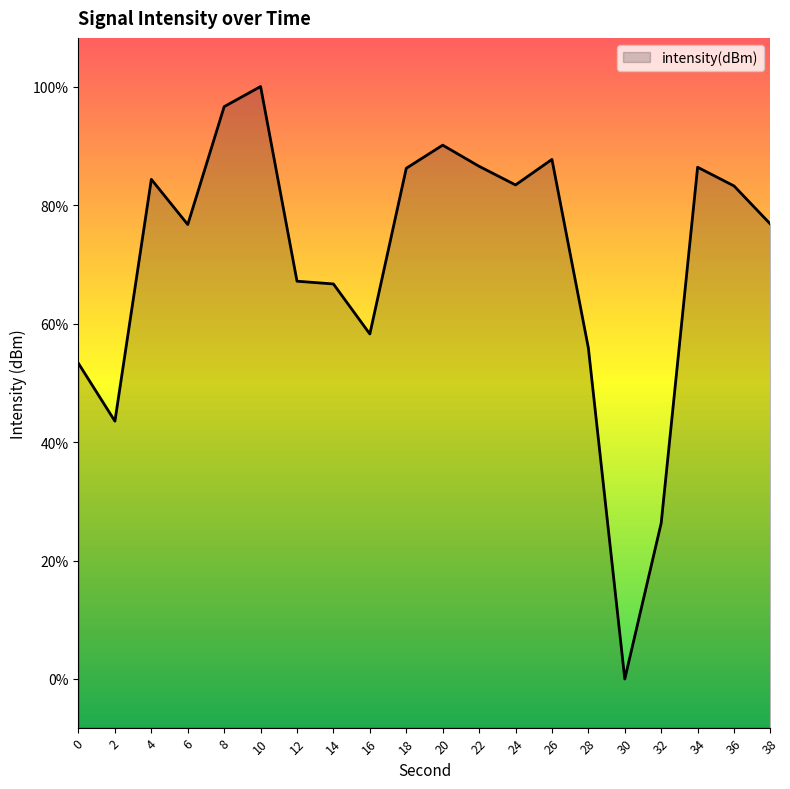

How many points are lower than both their immediate neighbors (excluding endpoints)?

5